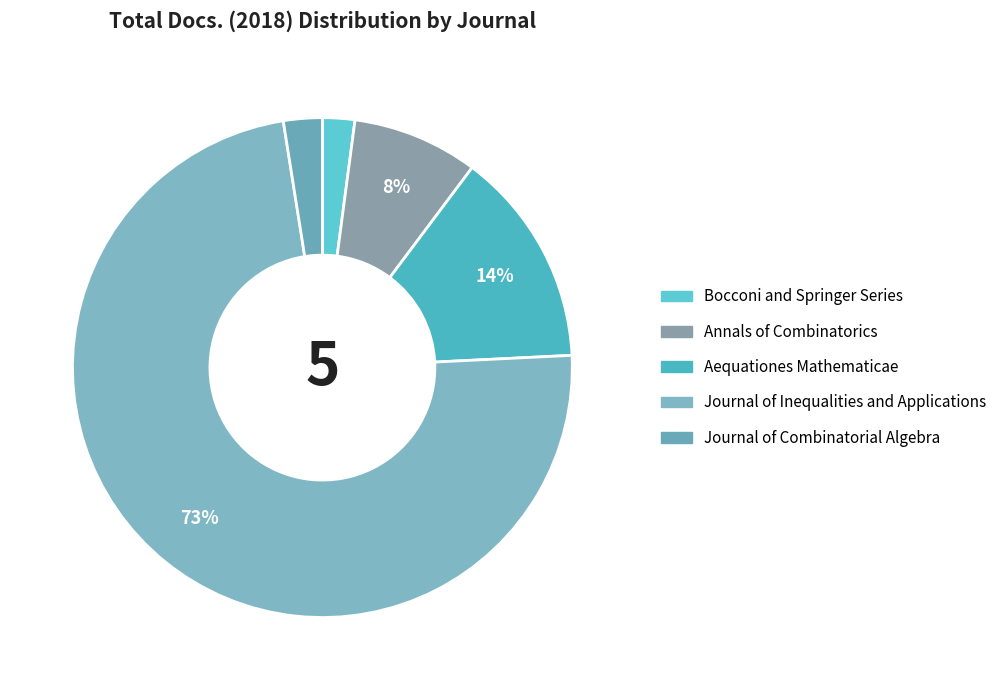

To the nearest percent, what is the difference between the largest and smallest slice percentages?

71%